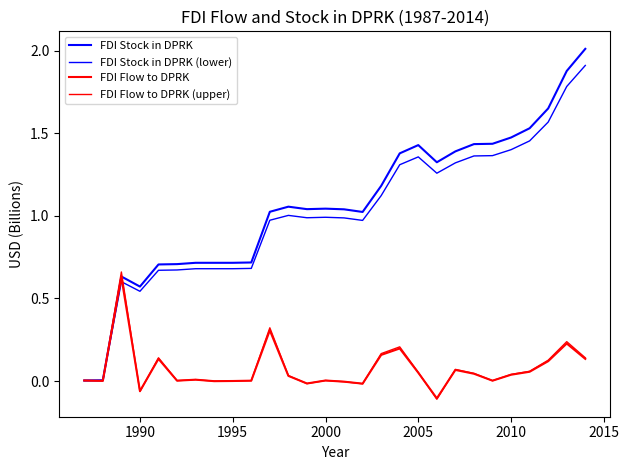

How many lines are shown in the chart?

4